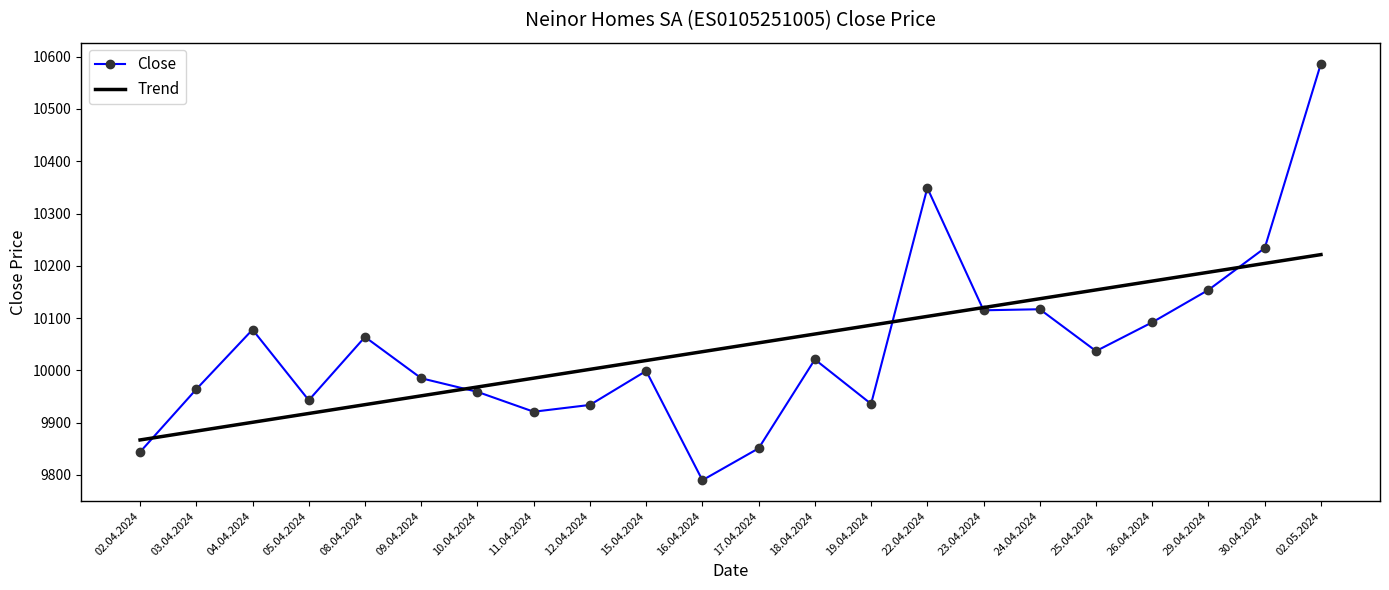

What is the sum of all Close values?

220974.0